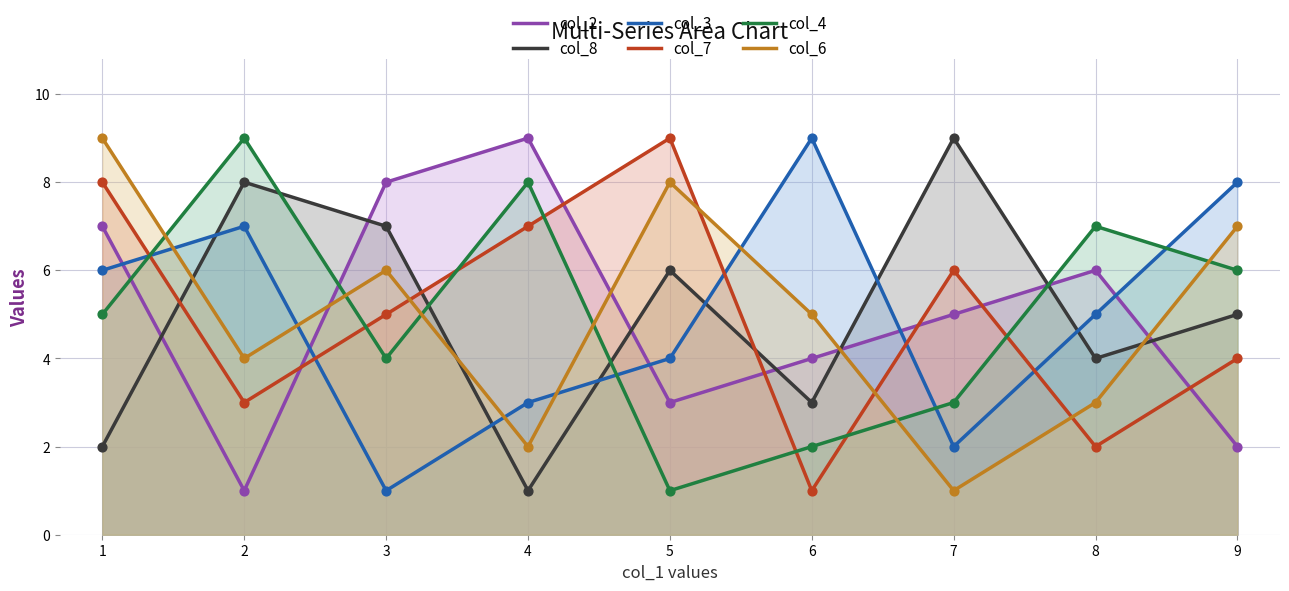

At how many categories does at least one series exceed 6?

9